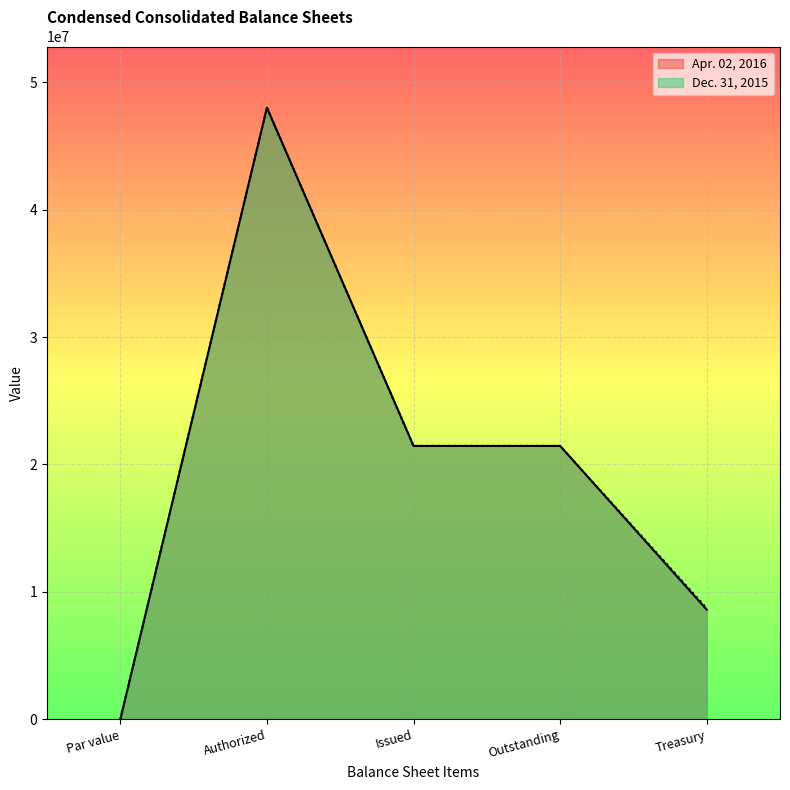

Does the chart display data point markers on the line(s)?

No